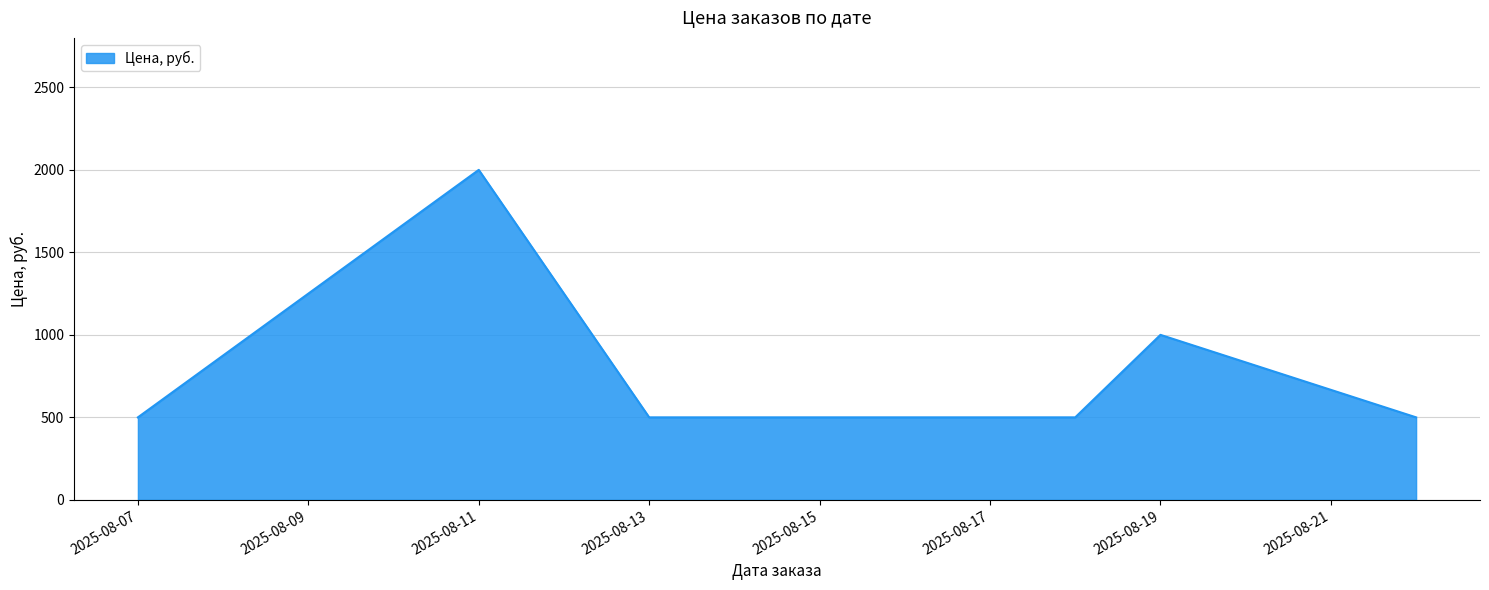

What is the greatest value displayed?

2000